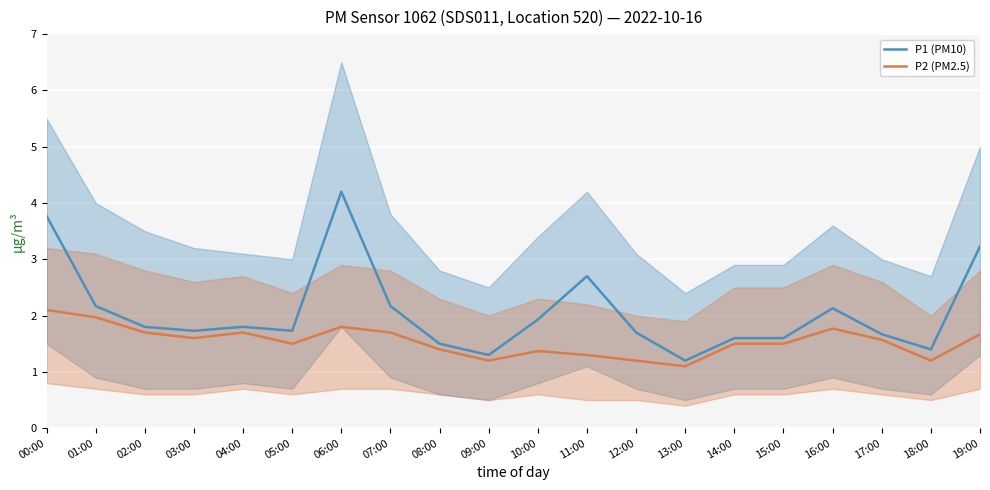

Read the P1 (PM10) value at 08:00.

1.5